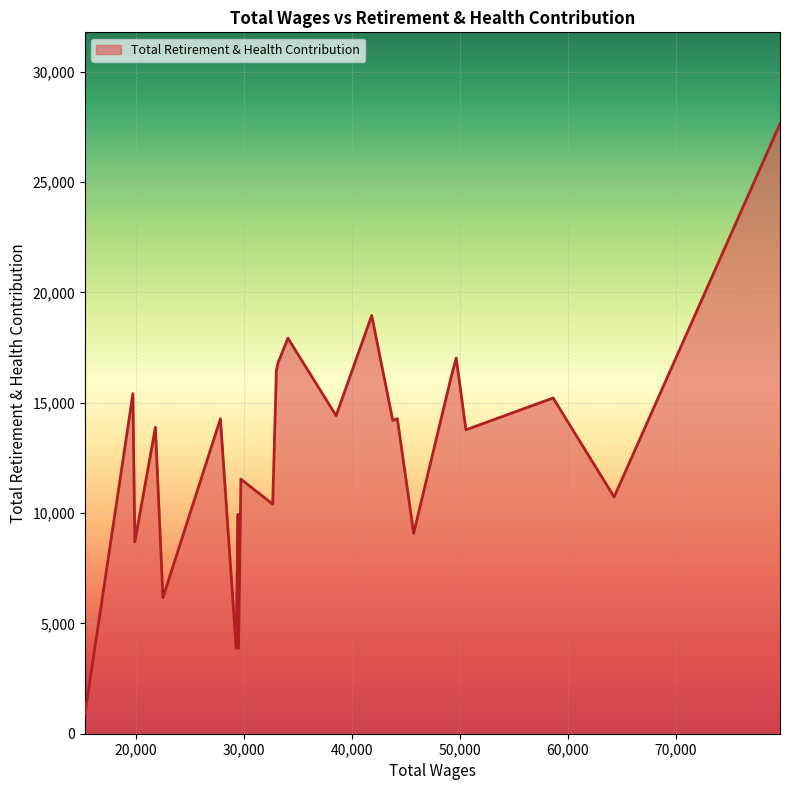

What is the difference between the maximum and minimum values?

26750